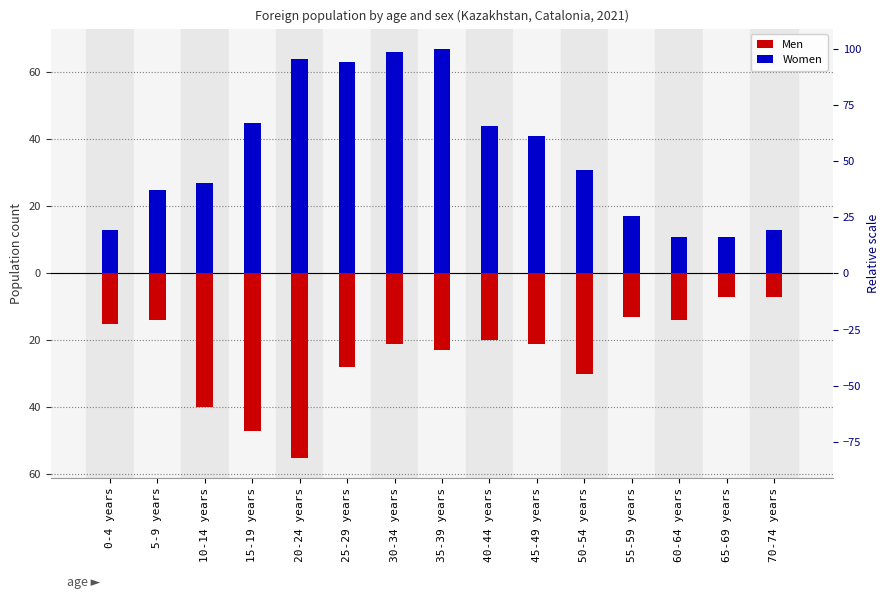

Which series has the largest range (max minus min)?

Women